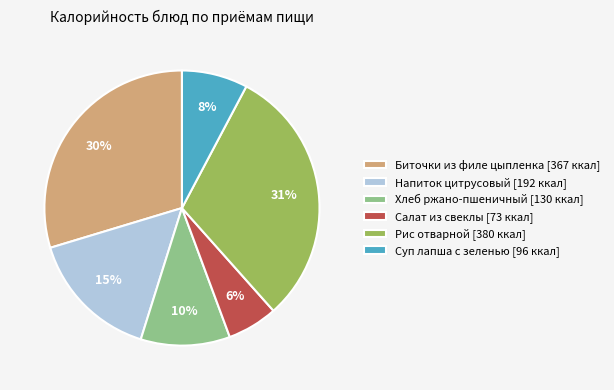

Do Хлеб ржано-пшеничный [130 ккал] and Биточки из филе цыпленка [367 ккал] together represent more than half of the pie?

No